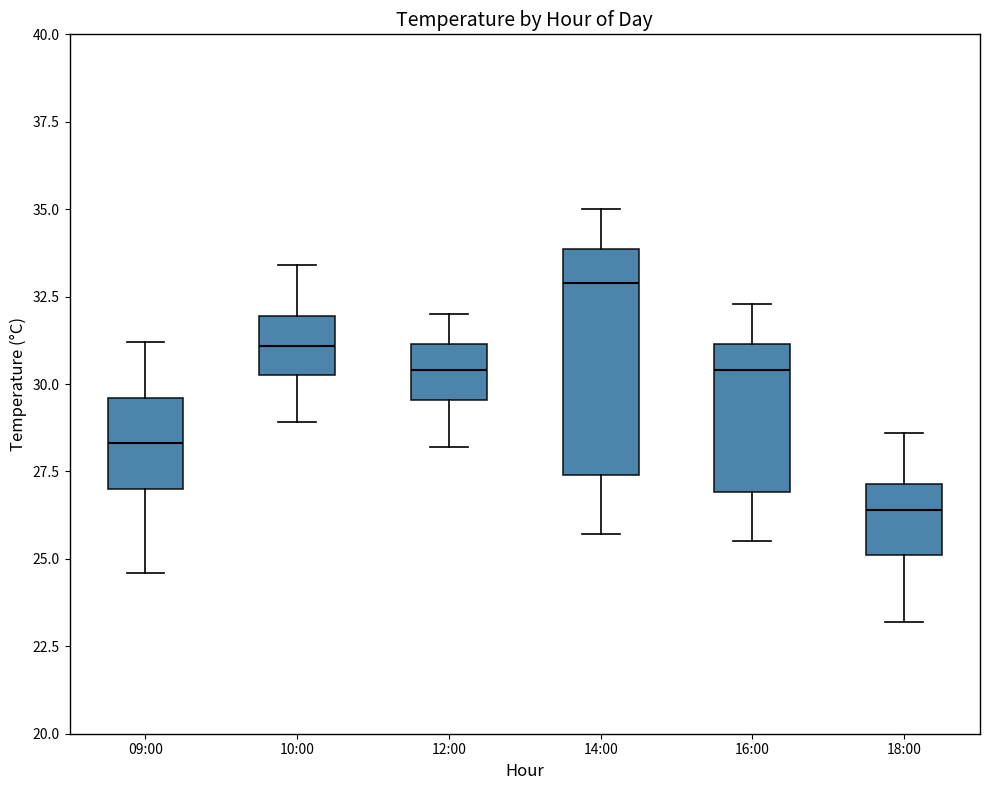

Reading left to right, transcribe this box plot: for each box, give where its median line is, the range the box spans, and where its two whiskers end, as read against the y-axis. The values are not printed on the chart, so give them approximately, as read against the axis.

09:00: median 28.5, box 27.0 to 29.5, whiskers 24.5 to 31.0
10:00: median 31.0, box 30.5 to 32.0, whiskers 29.0 to 33.5
12:00: median 30.5, box 29.5 to 31.0, whiskers 28.0 to 32.0
14:00: median 33.0, box 27.5 to 34.0, whiskers 25.5 to 35.0
16:00: median 30.5, box 27.0 to 31.0, whiskers 25.5 to 32.5
18:00: median 26.5, box 25.0 to 27.0, whiskers 23.0 to 28.5